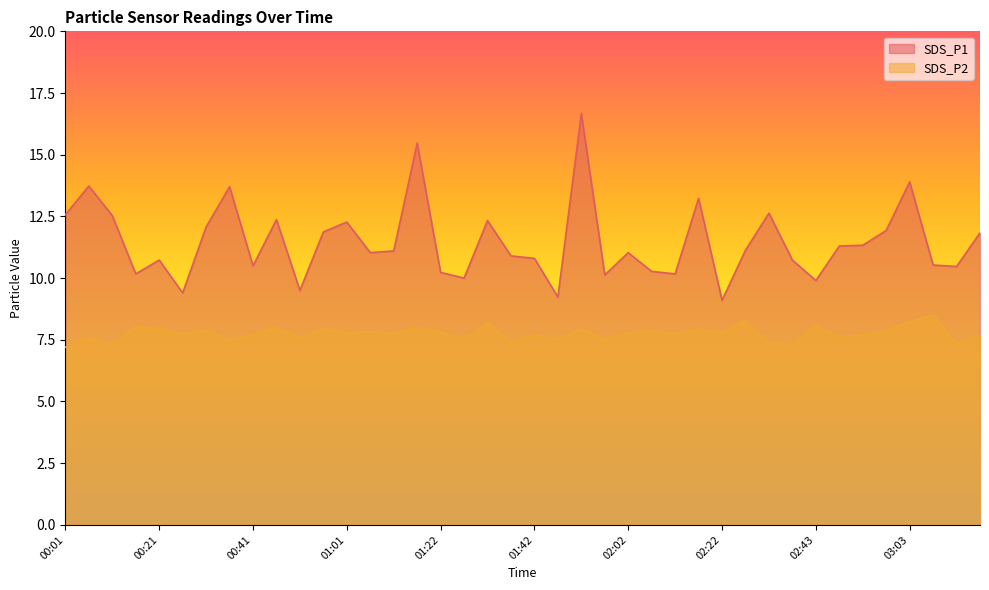

What is the difference between the maximum and minimum values in the SDS_P2 series?

1.3